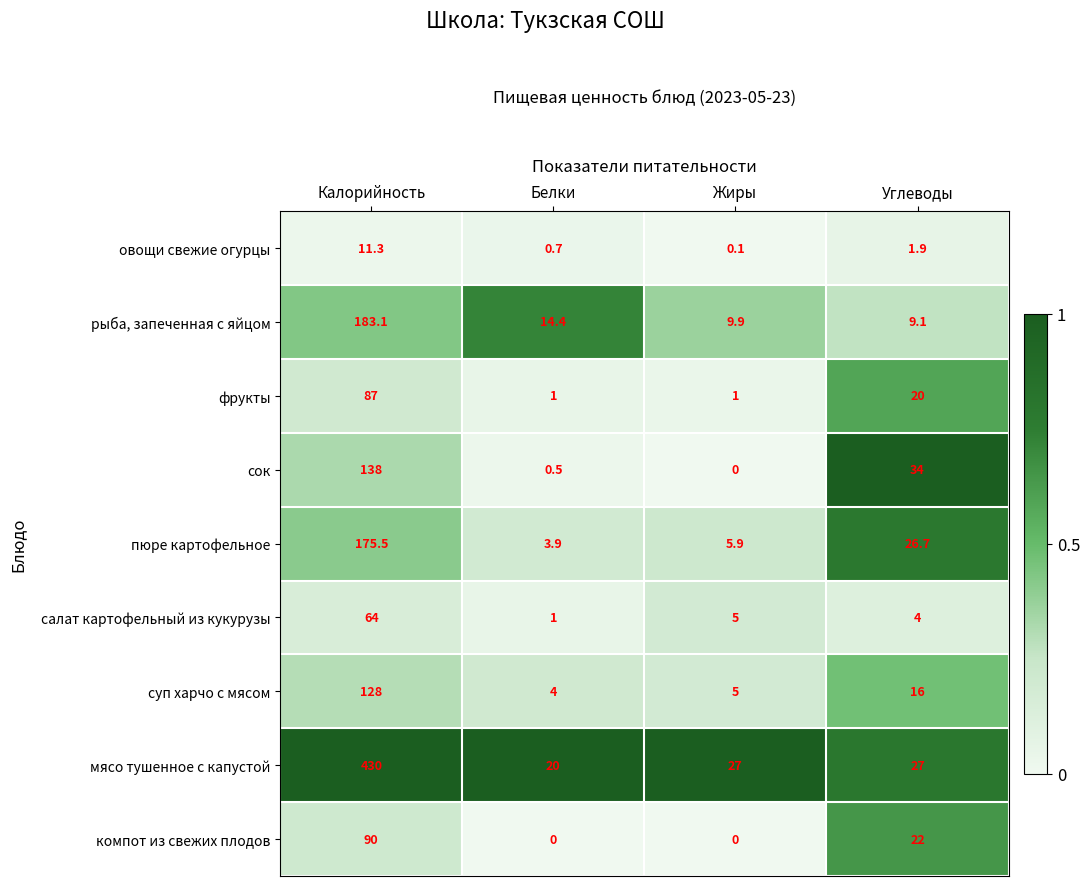

What is the minimum value for рыба, запеченная с яйцом?

9.1